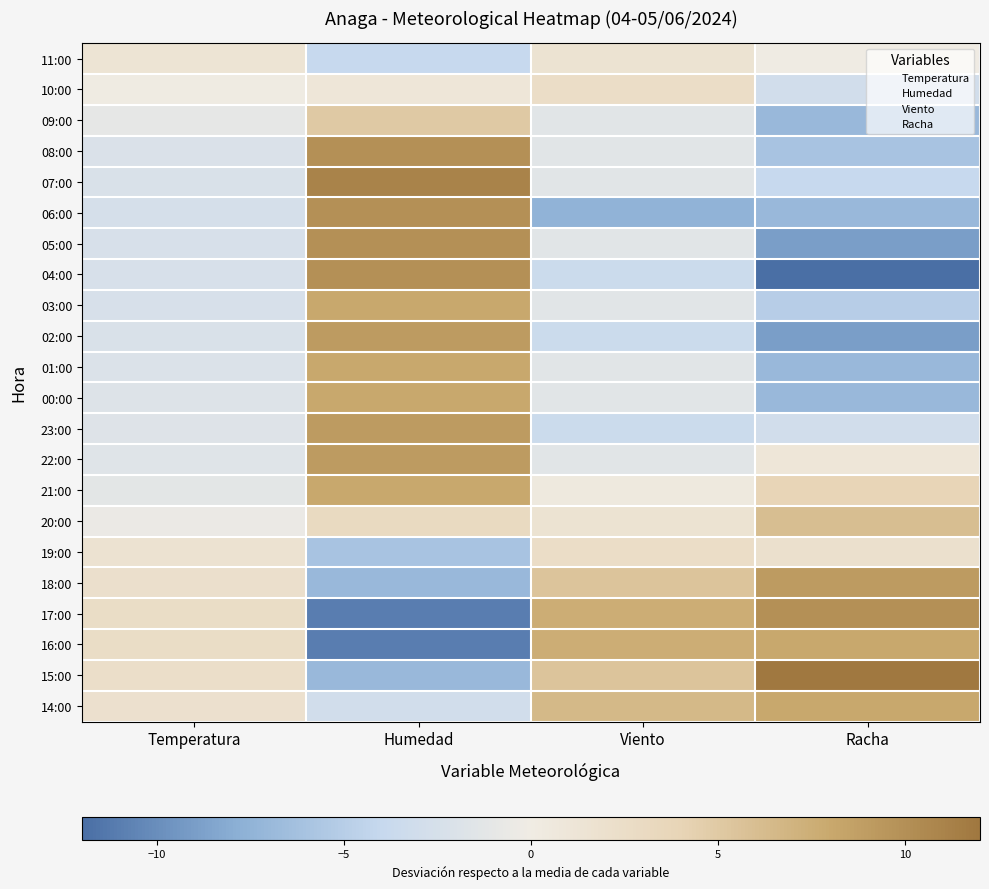

What is the greatest value displayed?

12.0